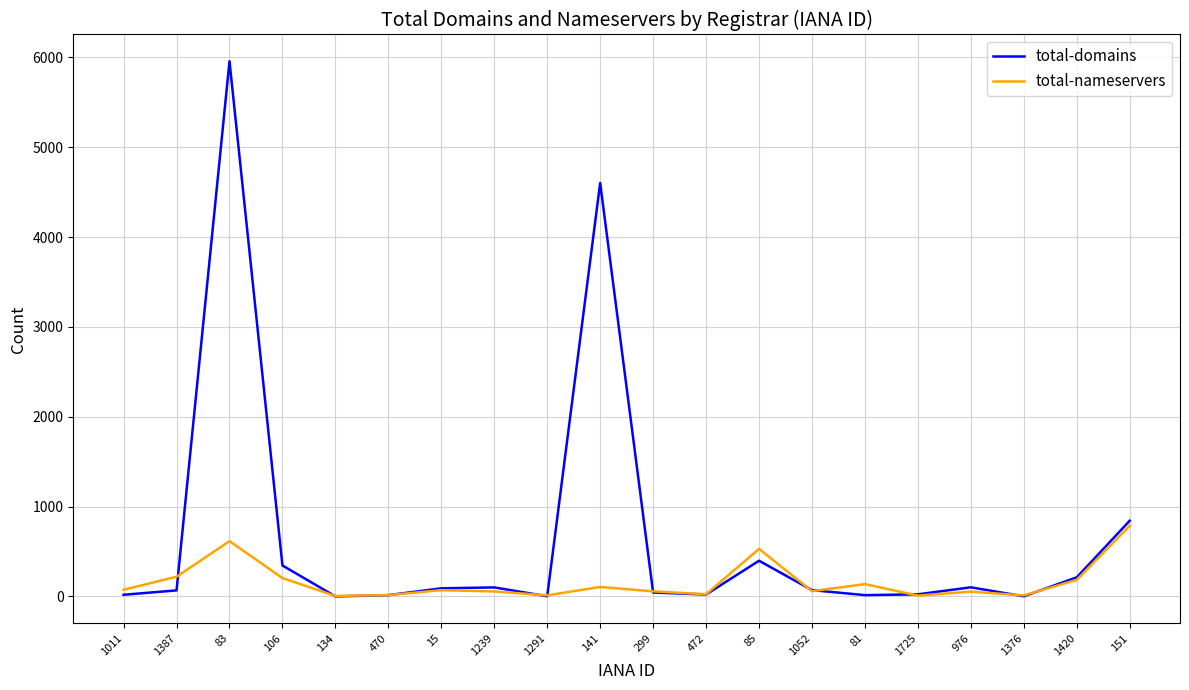

The total-nameservers series shows 10 at 1725. True or false?

True